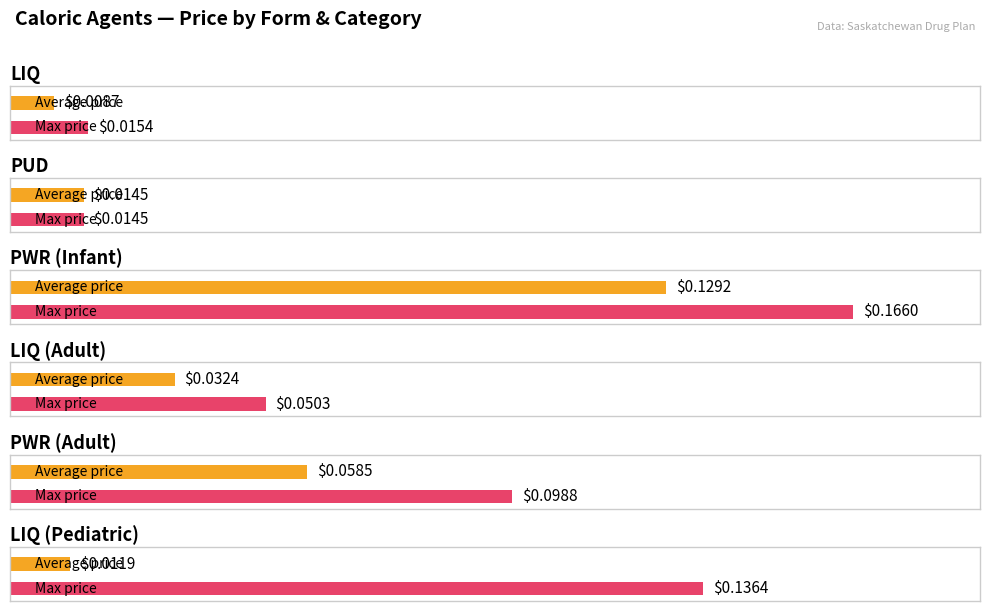

The value of Max Price ($/unit) at PWR (Infant) is 0.2. True or false?

True